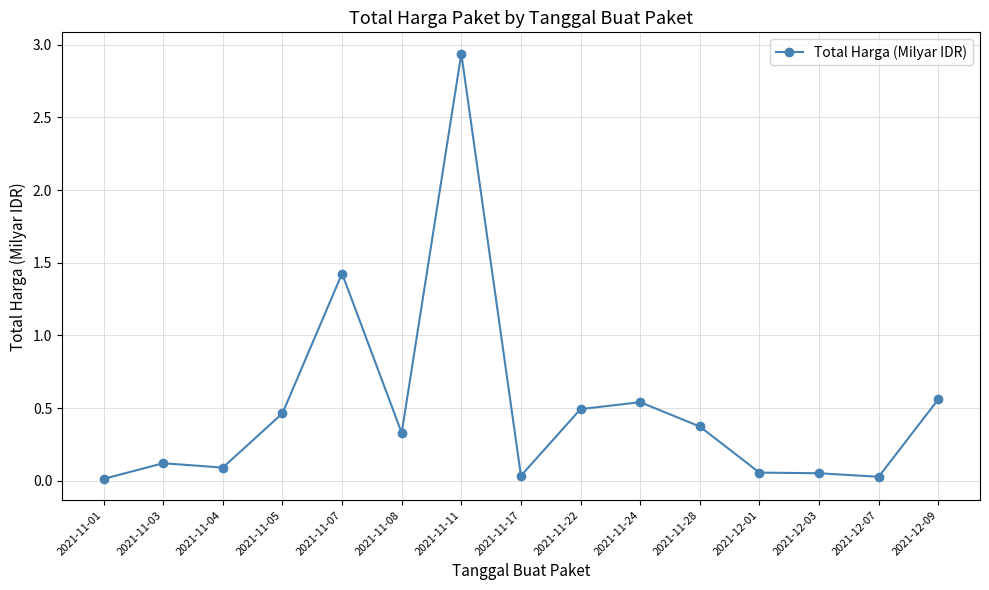

Which label corresponds to the largest value in the chart?

2021-11-11